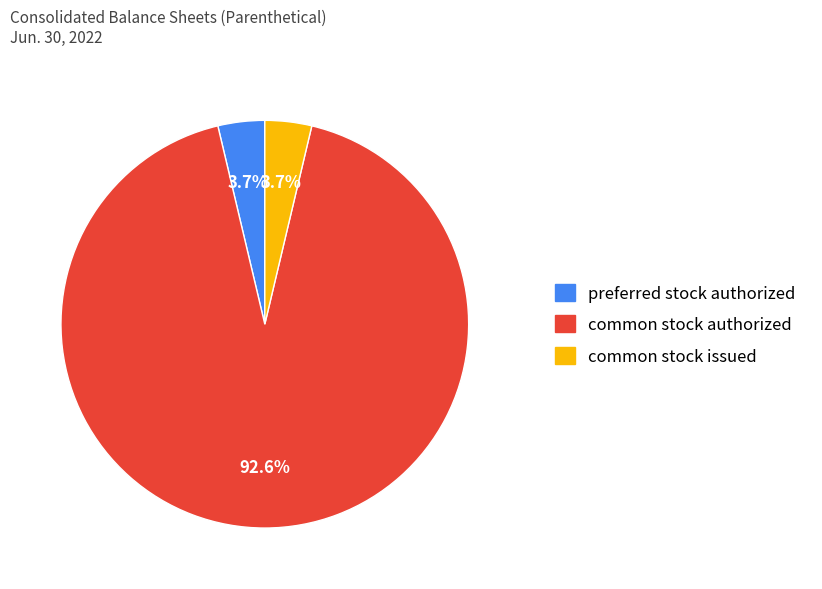

What is the largest slice in the pie chart?

common stock authorized